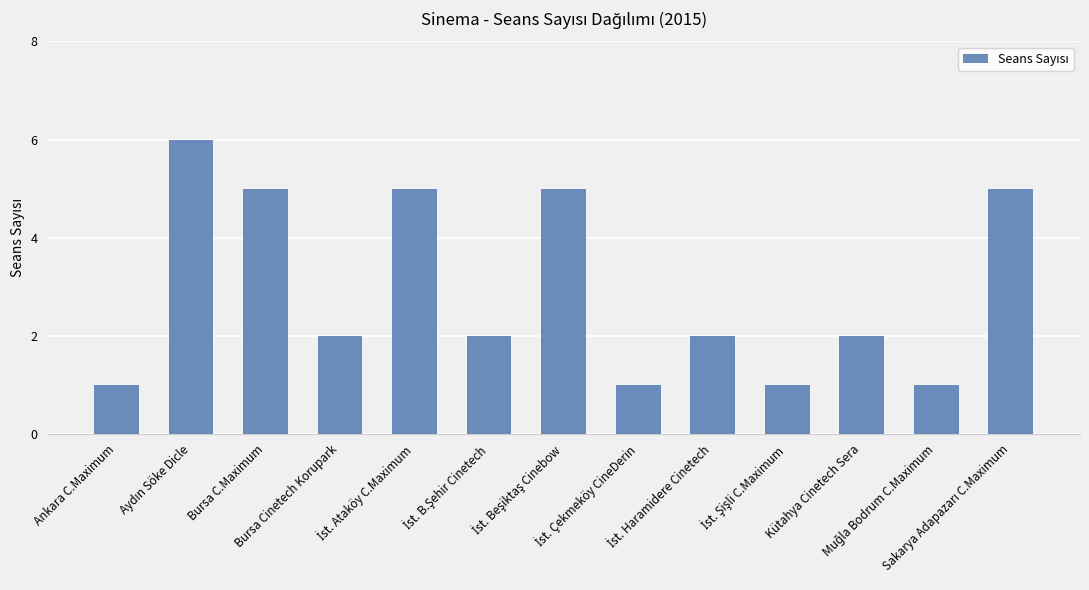

What is the value of the 13th bar from the left?

5